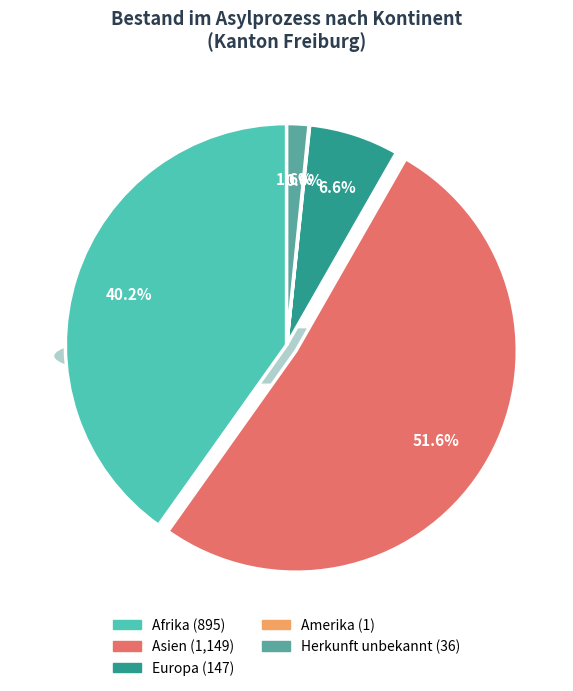

Which category accounts for the majority?

Asien